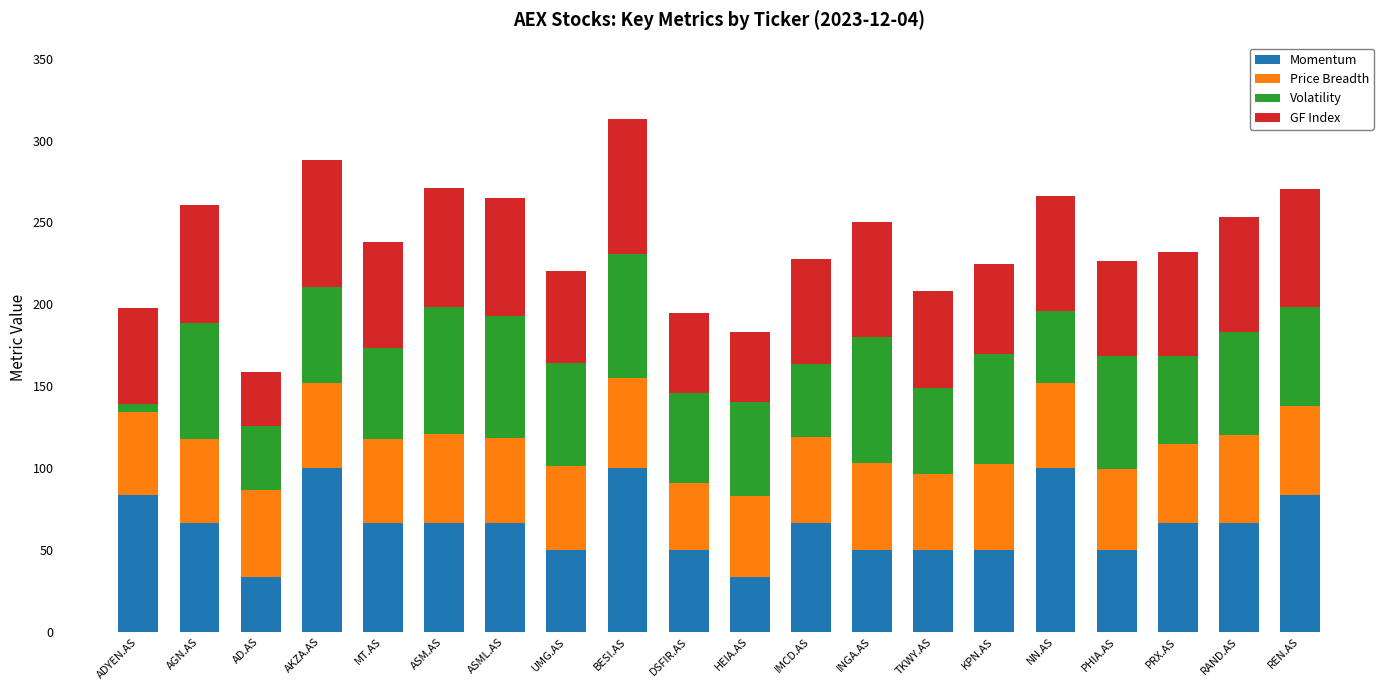

What is the total value across all series at ASML.AS?

264.7